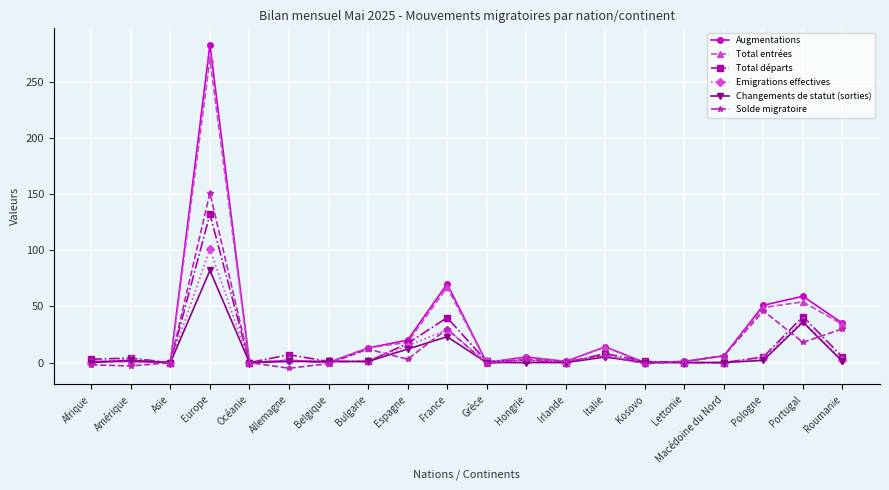

The value of Changements de statut (sorties) at Hongrie is 0. True or false?

True